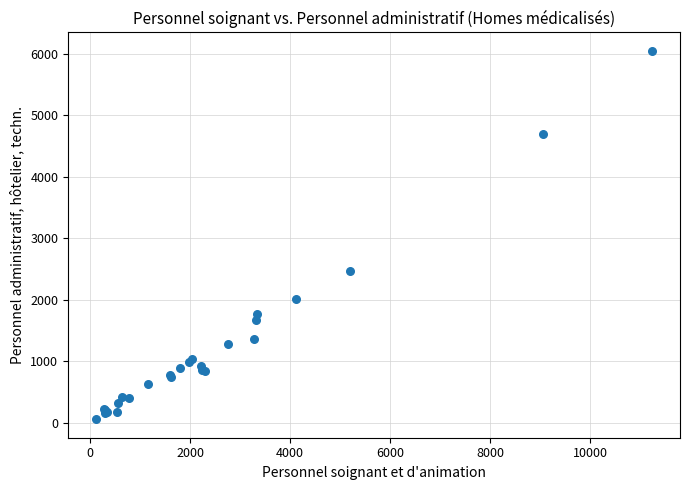

What Y value in the scatter plot is closest to 3053?

2468.2